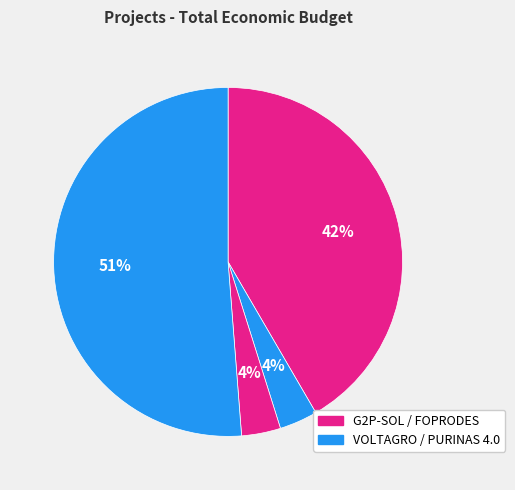

What is the smallest slice in the pie chart?

VOLTAGRO